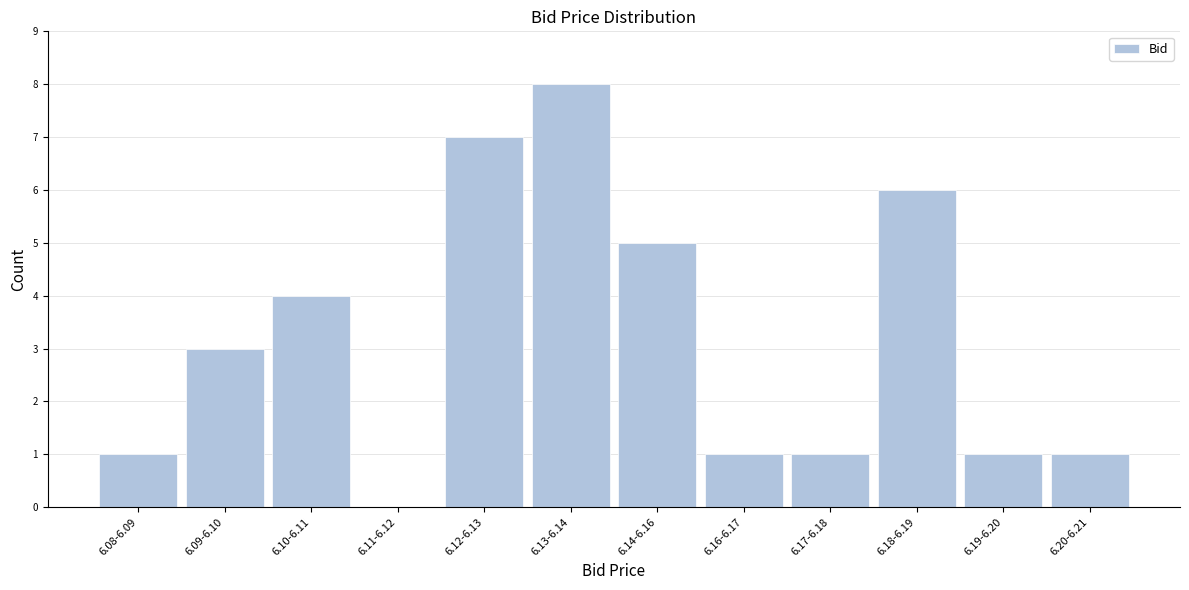

Reading left to right, extract all data points from this chart.

6.08-6.09=1	6.09-6.10=3	6.10-6.11=4	6.11-6.12=0	6.12-6.13=7	6.13-6.14=8	6.14-6.16=5	6.16-6.17=1	6.17-6.18=1	6.18-6.19=6	6.19-6.20=1	6.20-6.21=1